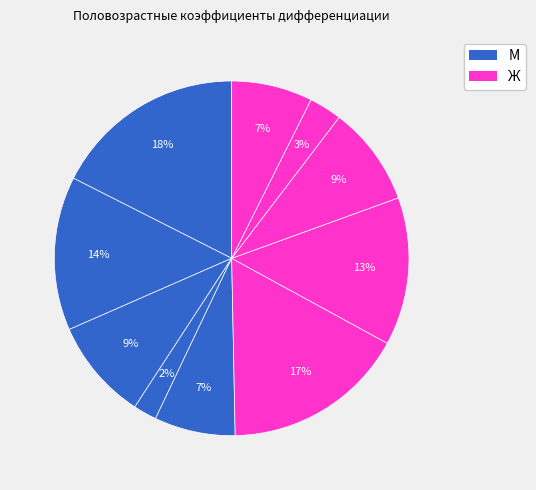

Which category has the smallest portion of the pie?

18-64 М